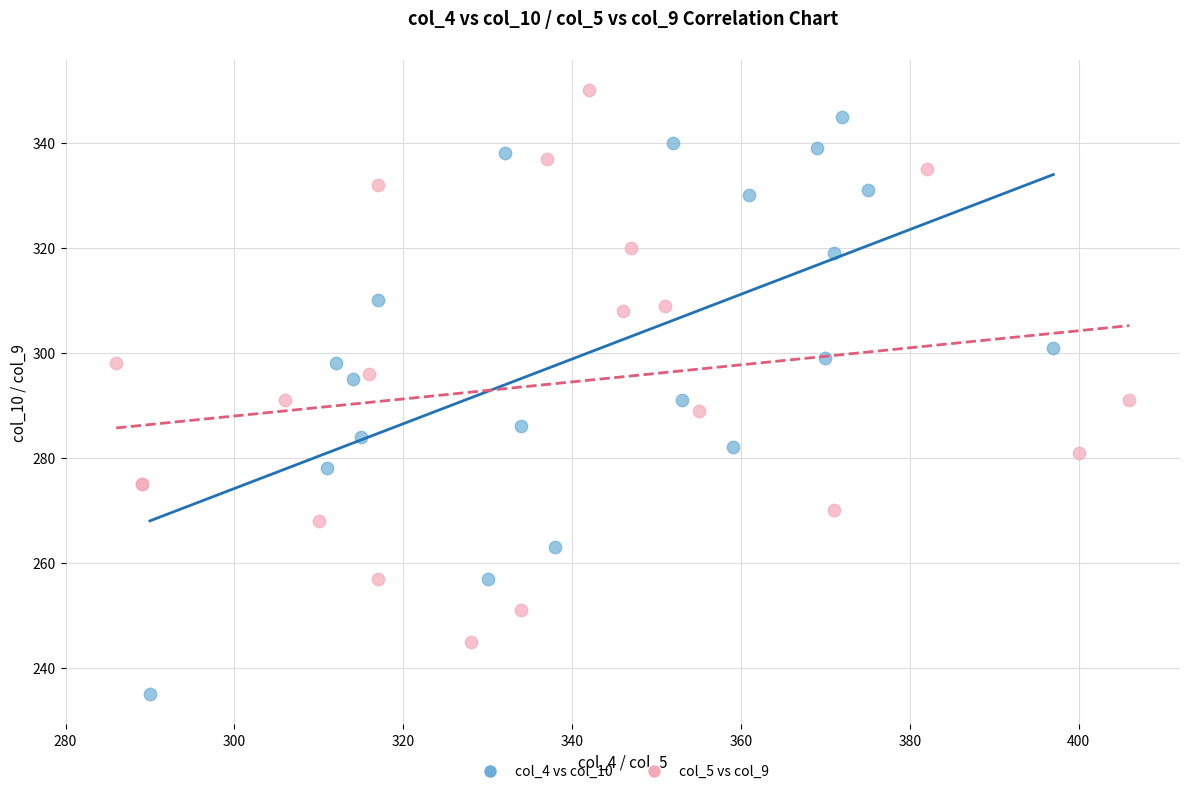

Which series has the largest Y range (max minus min)?

col_4 vs col_10